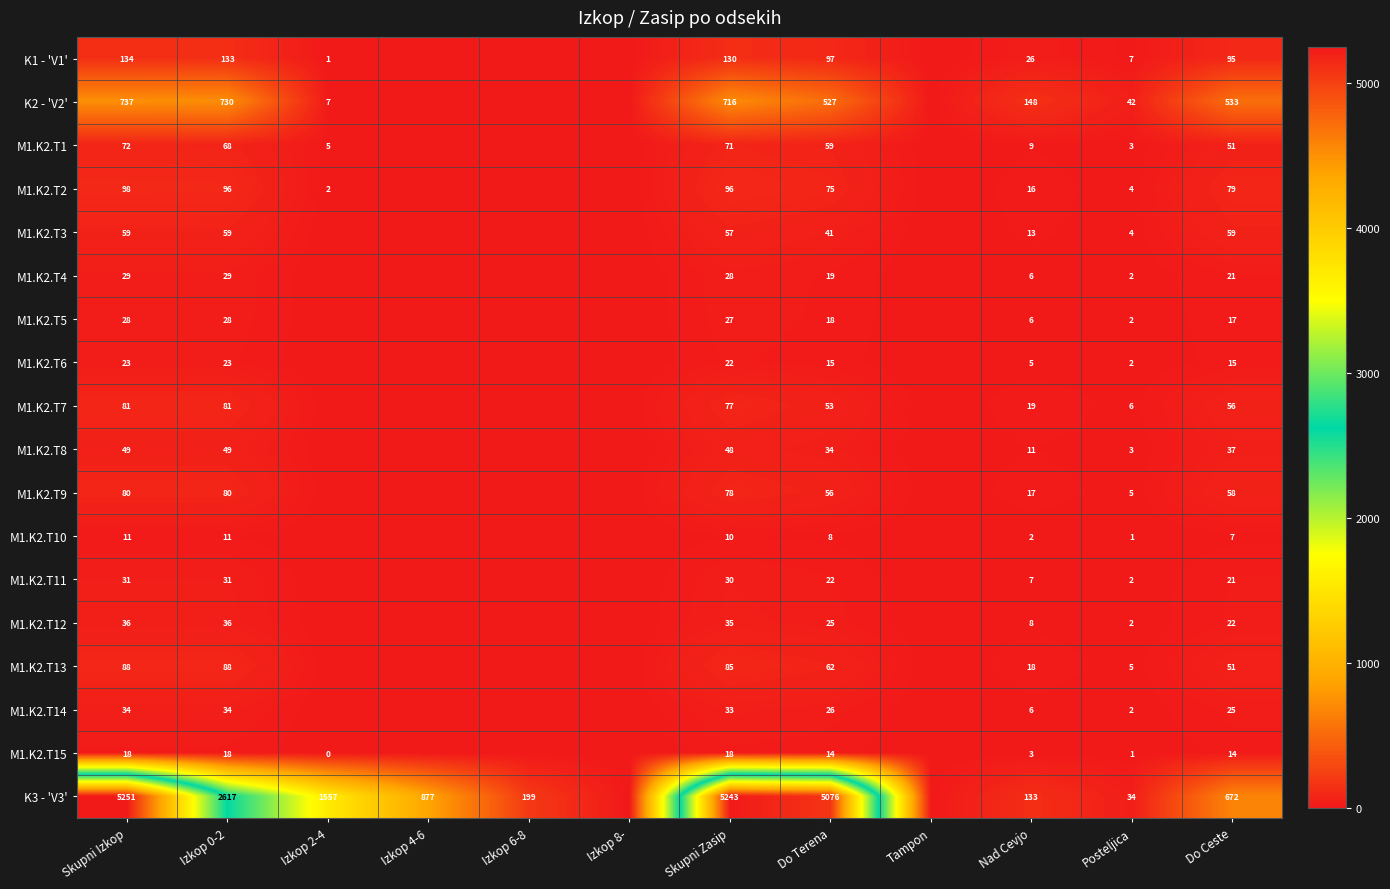

The M1.K2.T12 series shows 50 at Izkop 0-2. True or false?

False